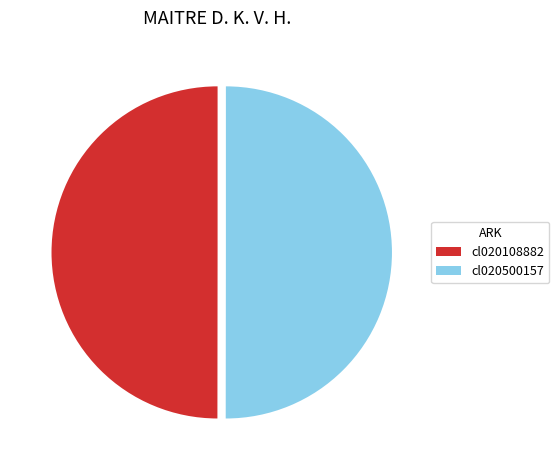

What is the ratio of the value at cl020108882 to the value at cl020500157?

1.0